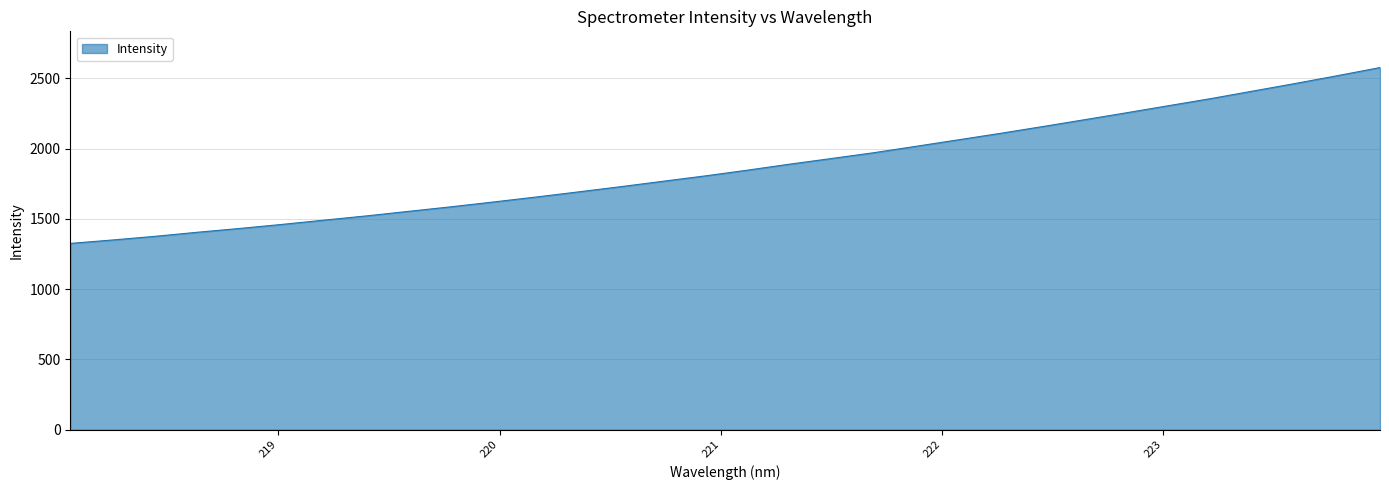

What is the minimum value shown in the chart?

1325.5